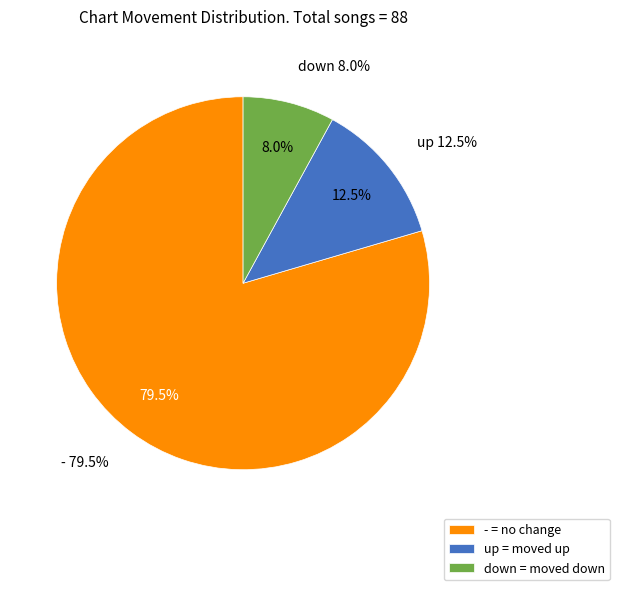

Is - the majority of the pie?

Yes